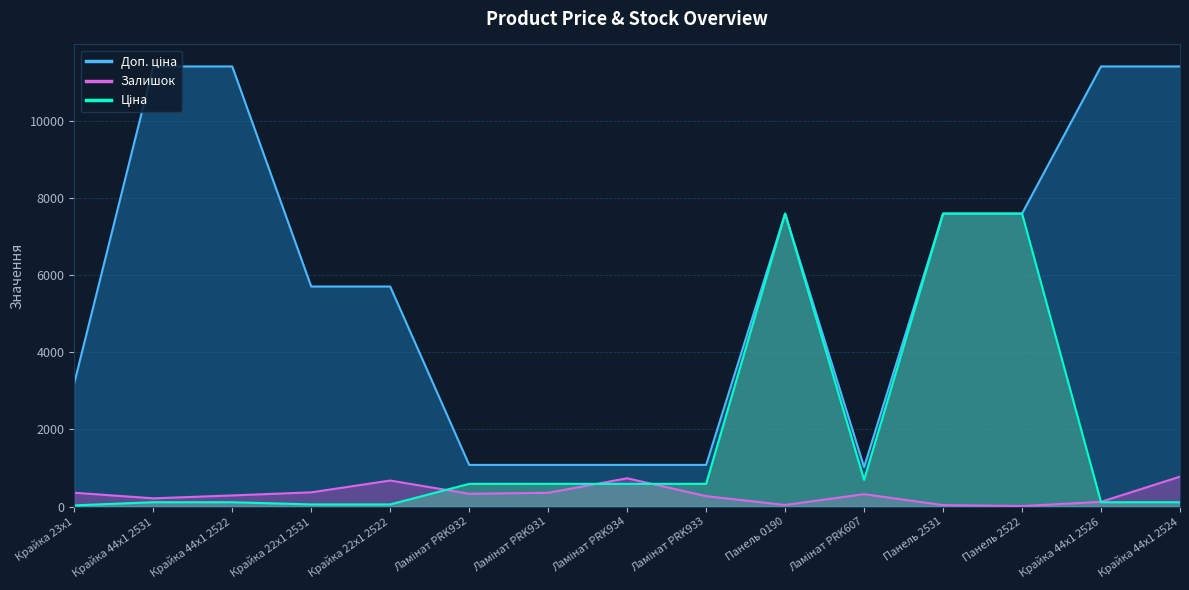

Which series has the widest spread of values?

Доп. ціна